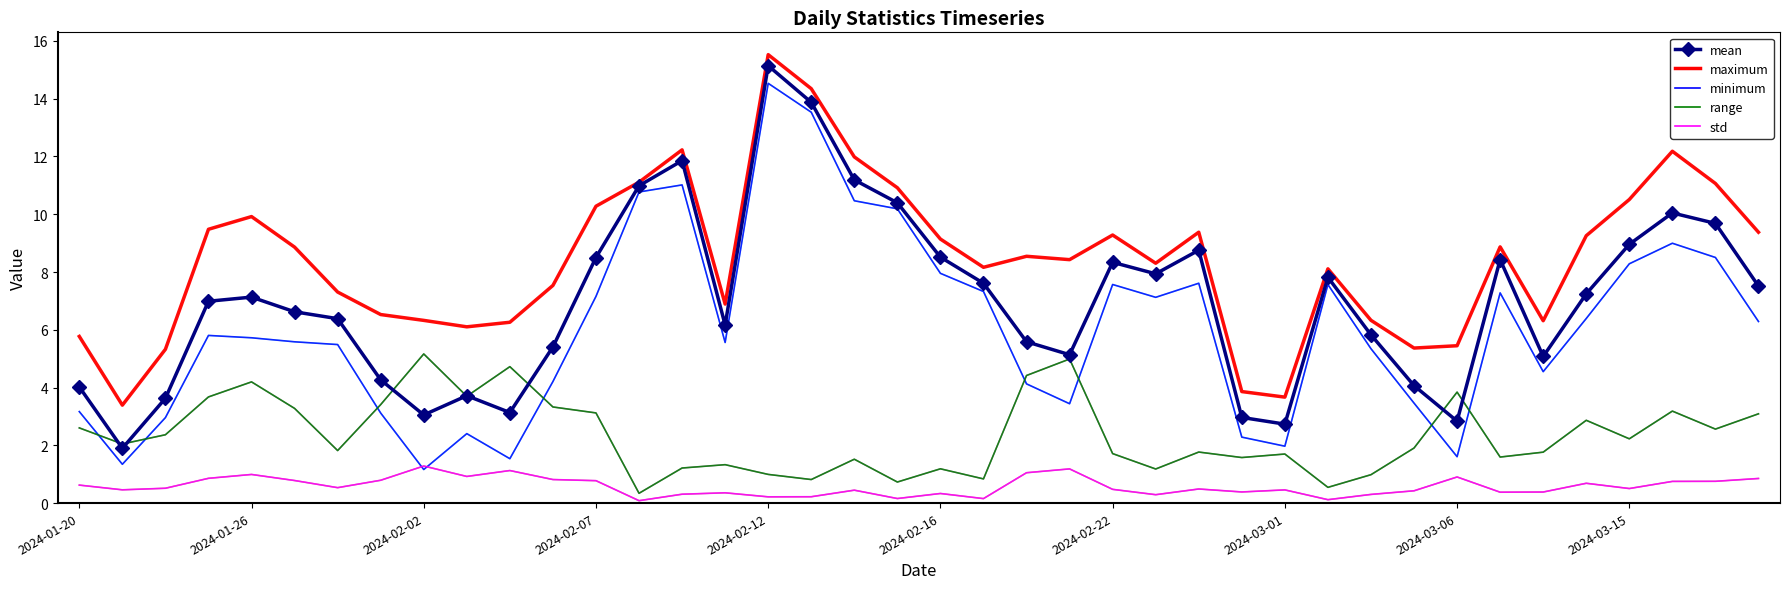

Which series has the largest total across all categories?

maximum